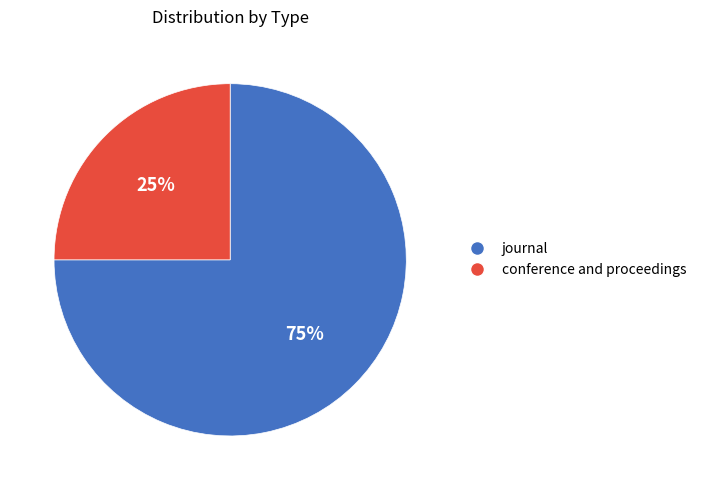

Approximately how many times larger is the value at conference and proceedings compared to journal?

0.3